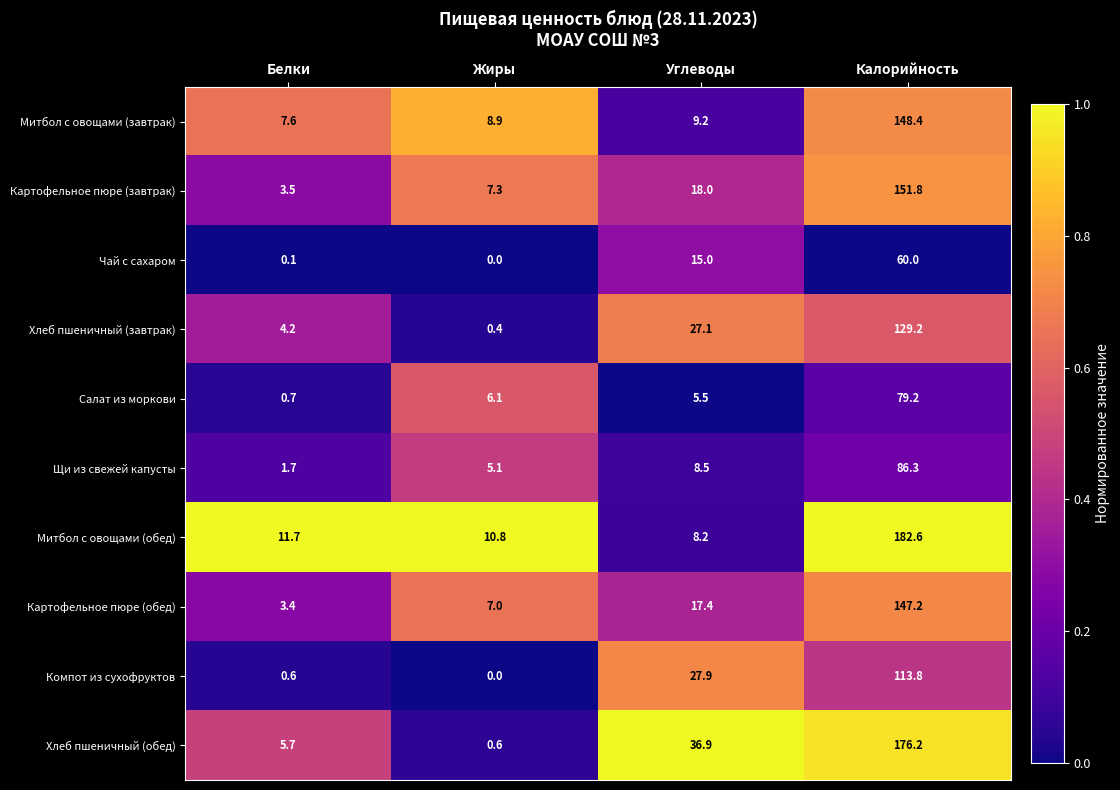

Which series has the largest total across all categories?

Хлеб пшеничный (обед)